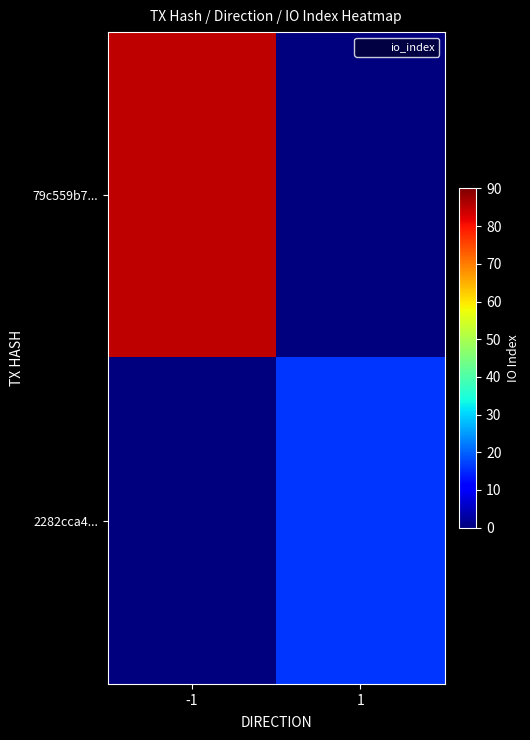

Reading right to left, transcribe all the data shown in this chart.

79c559b7...: 1=0	-1=85
2282cca4...: 1=16	-1=0